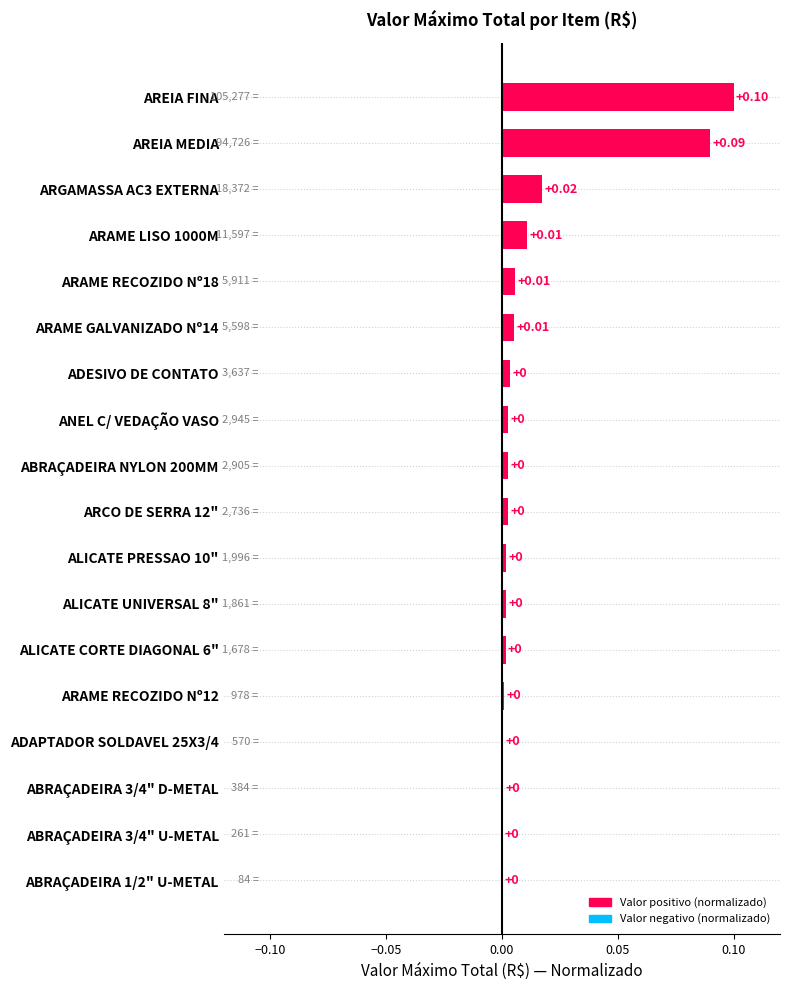

Which label corresponds to the largest value in the chart?

AREIA FINA